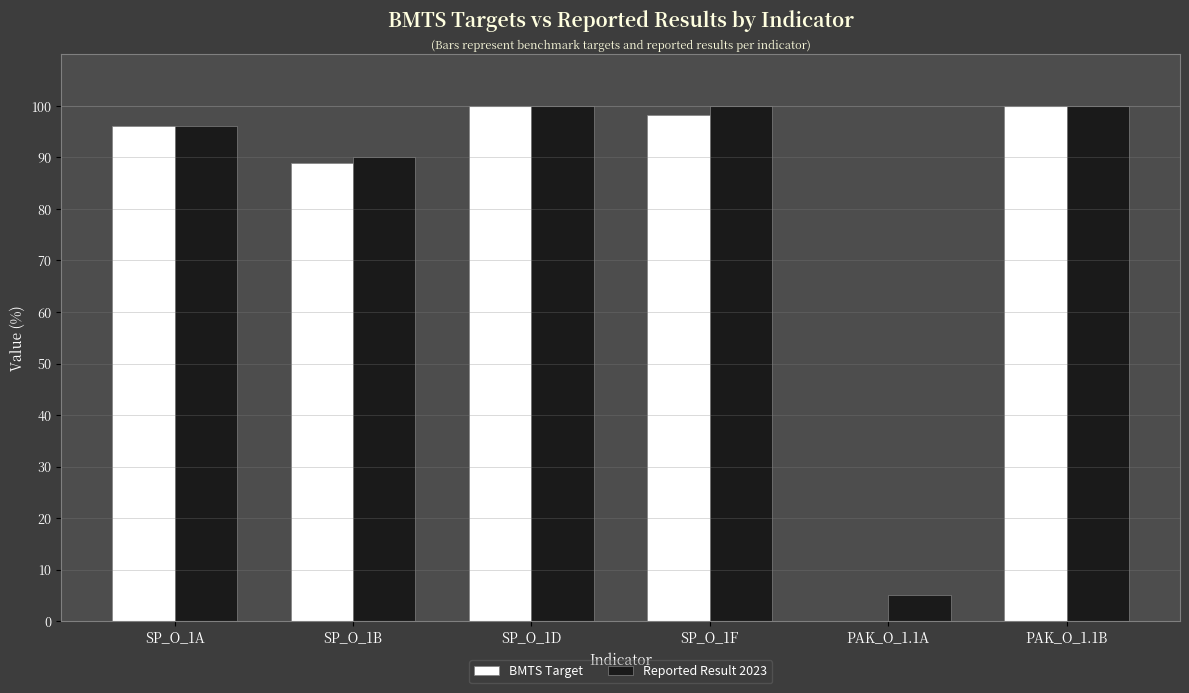

Reading left to right, what are all the values shown in this chart?

BMTS Target: SP_O_1A=96.0	SP_O_1B=89.0	SP_O_1D=100.0	SP_O_1F=98.3	PAK_O_1.1A=0.0	PAK_O_1.1B=100.0
Reported Result 2023: SP_O_1A=96.0	SP_O_1B=90.0	SP_O_1D=100.0	SP_O_1F=100.0	PAK_O_1.1A=5.0	PAK_O_1.1B=100.0